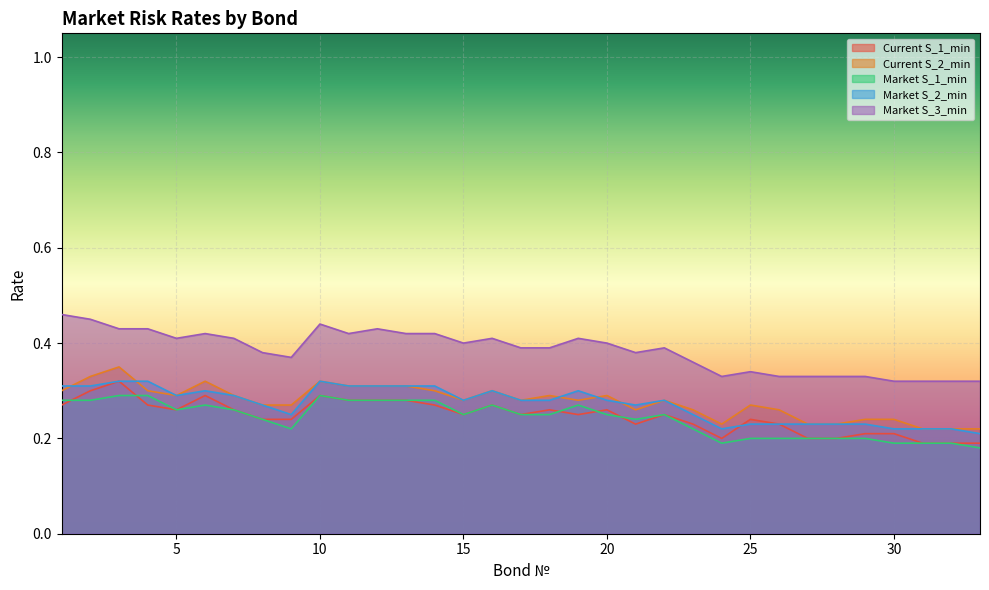

Does the chart display data point markers on the line(s)?

No